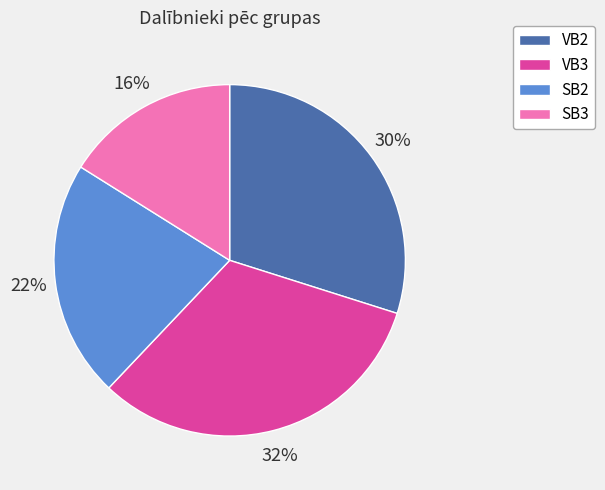

To the nearest percent, what is the difference between the largest and smallest slice percentages?

16%